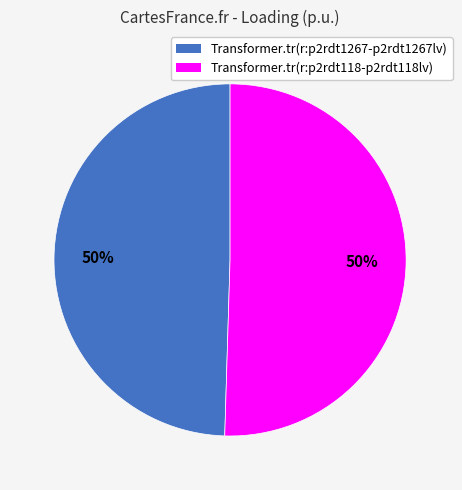

Combined, do Transformer.tr(r:p2rdt118-p2rdt118lv) and Transformer.tr(r:p2rdt1267-p2rdt1267lv) account for over 50%?

Yes